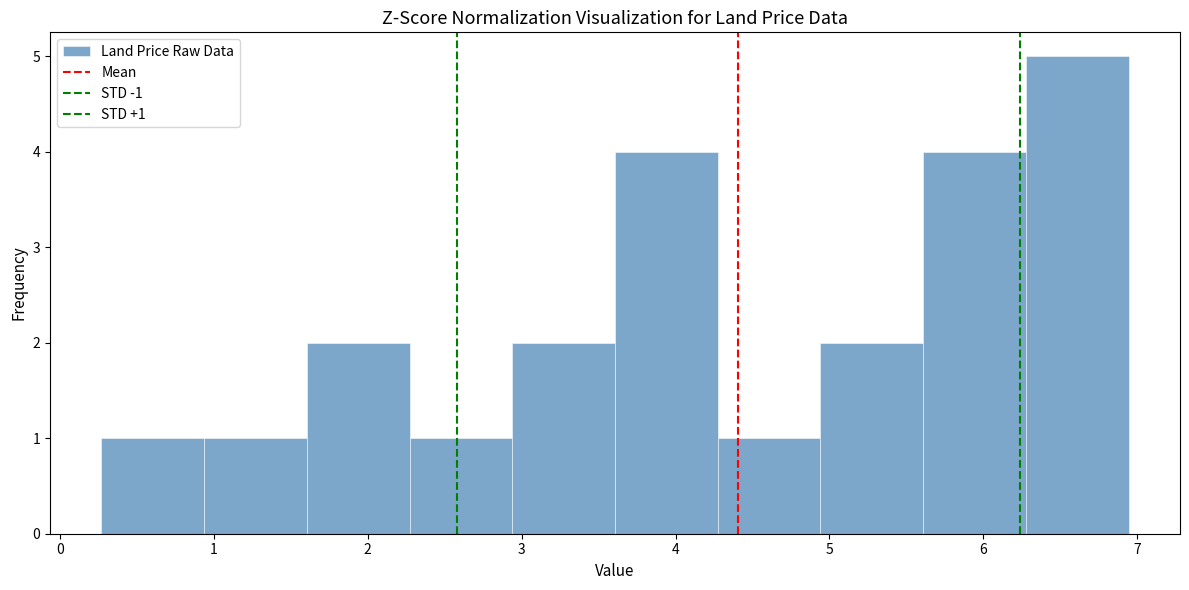

Over which range of the x-axis is the bar tallest?

6.3 to 6.9